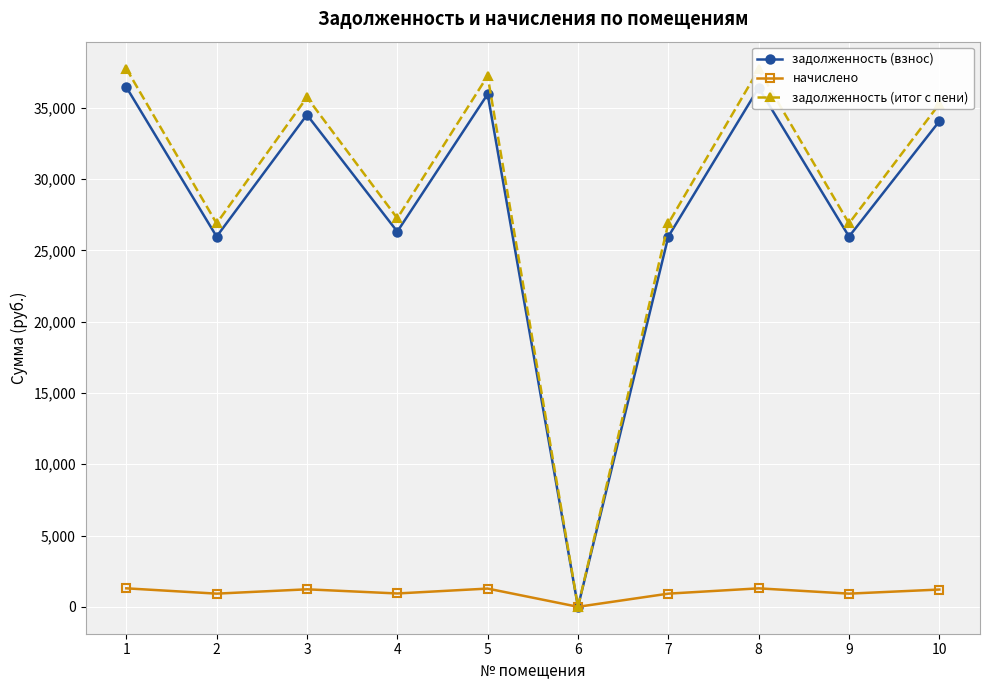

What is the value of the задолженность (итог с пени) point at the 1st from the left?

37746.8